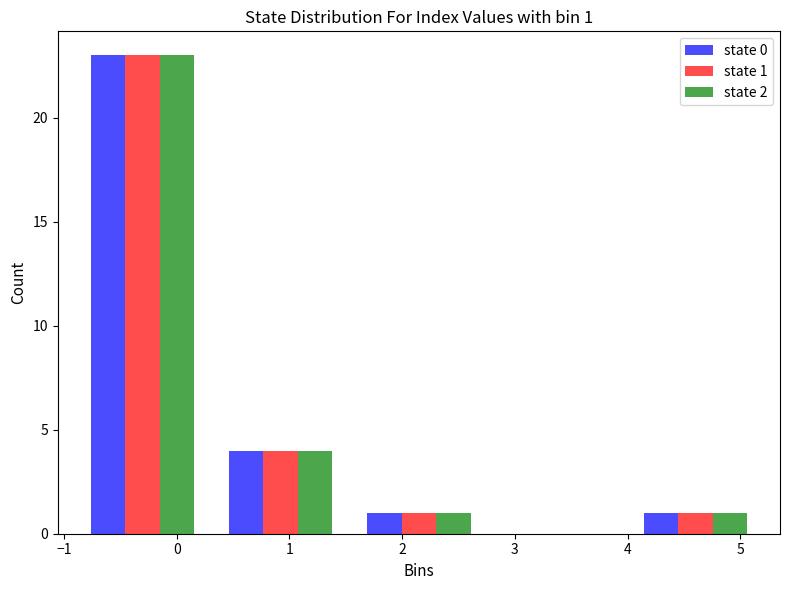

In the state 1 series, which range on the x-axis has the tallest bar?

-0.9 to 0.3